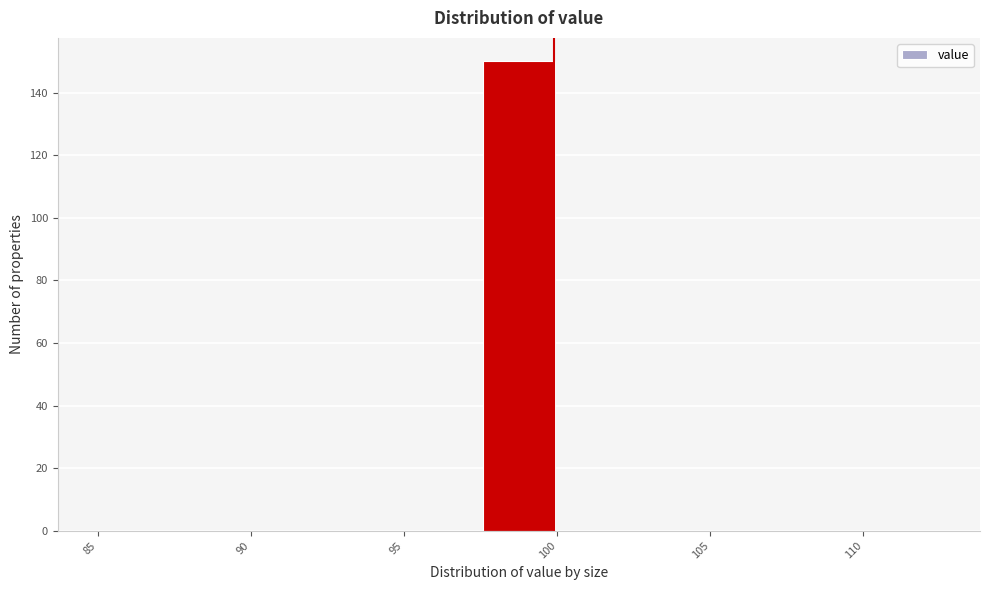

Which range on the x-axis has the tallest bar?

97.5 to 100.0